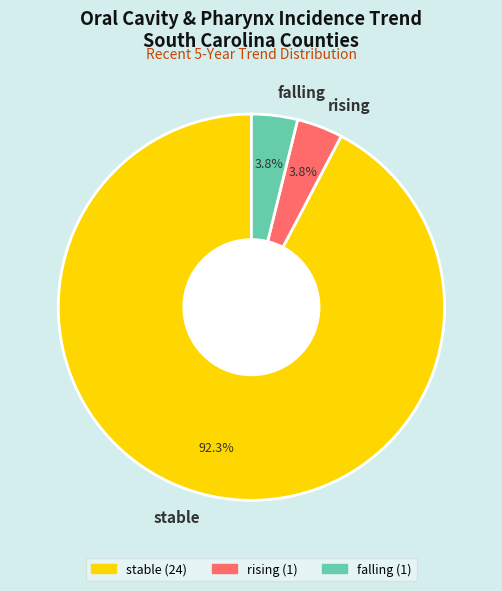

Approximately how many times larger is the value at rising compared to falling?

1.0